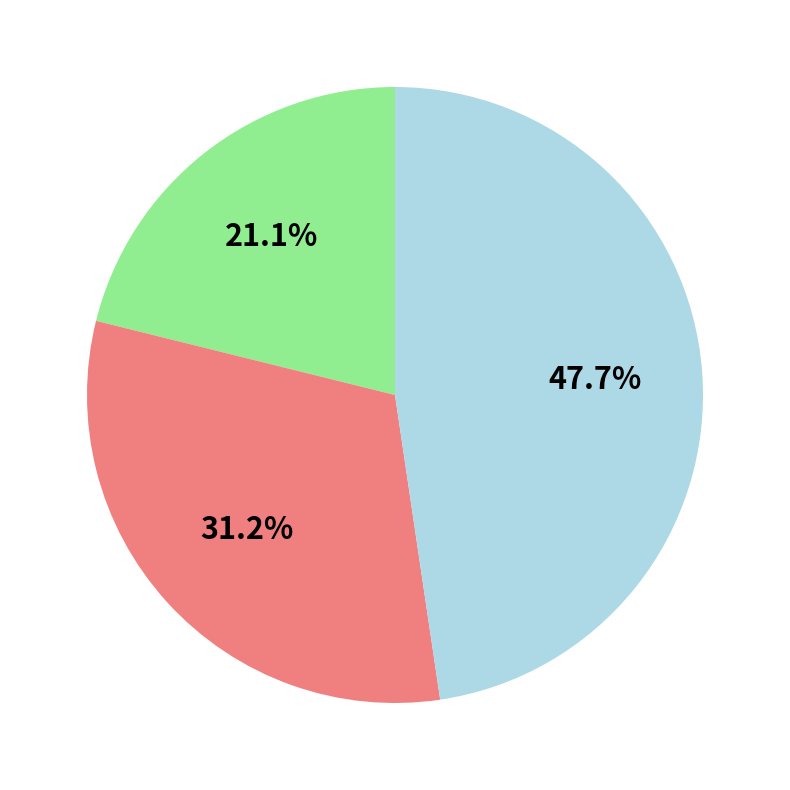

How many slices are in this pie chart?

3